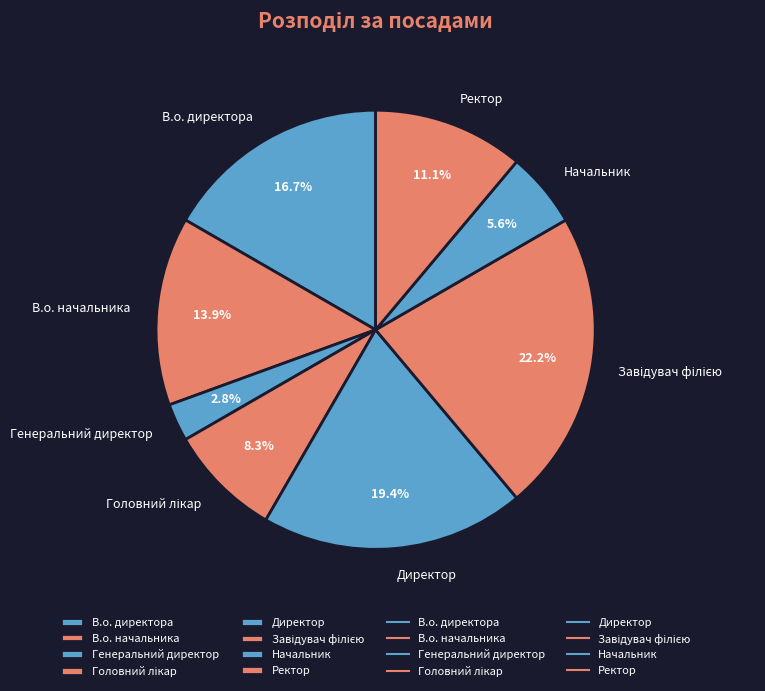

Combined, what portion of the pie is Генеральний директор and Директор?

22.2%